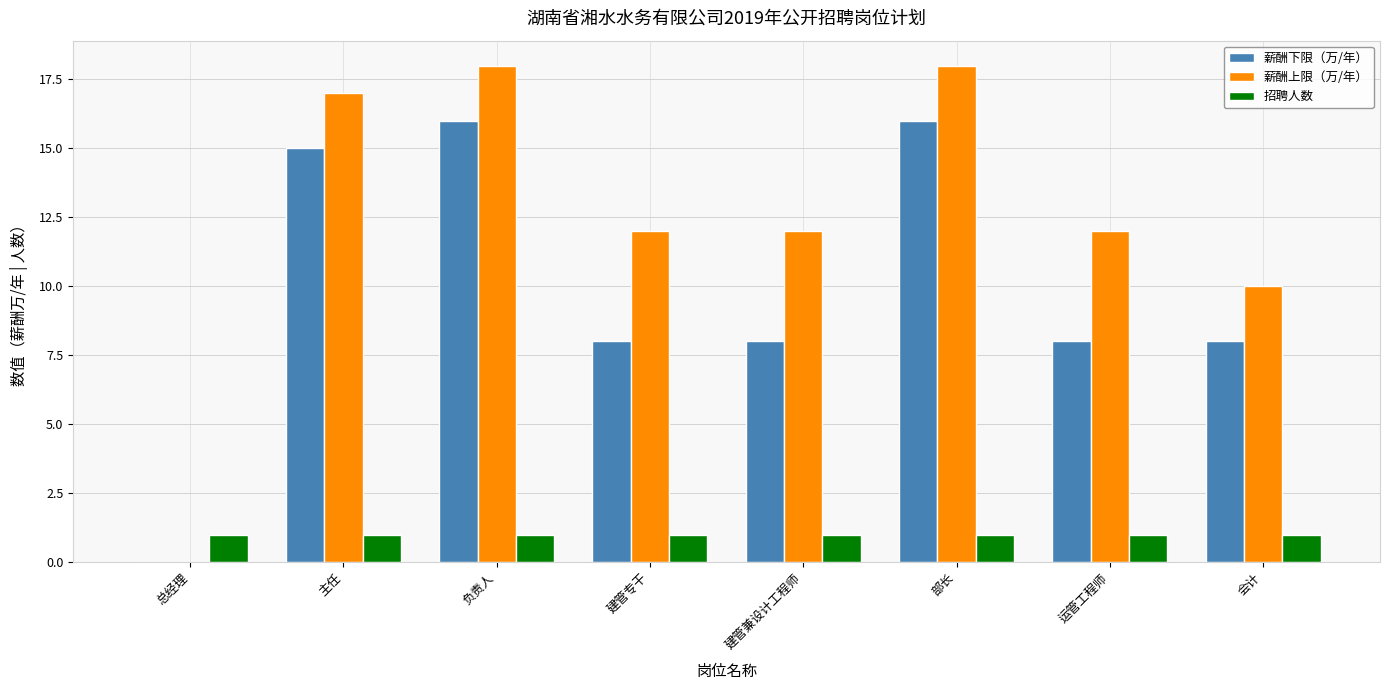

What is the maximum value for 薪酬上限（万/年）?

18